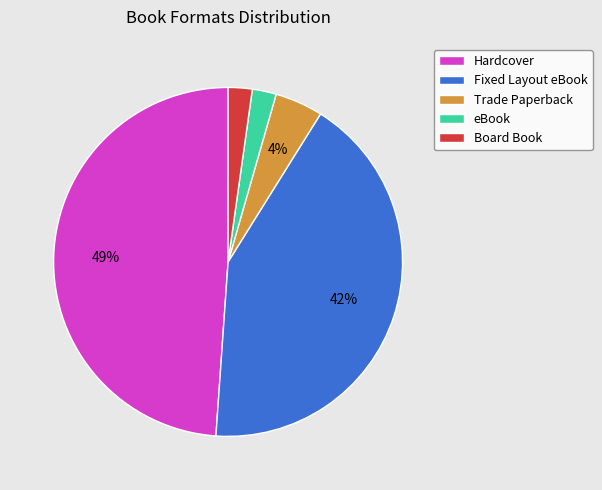

Which has a higher value, Hardcover or Board Book?

Hardcover